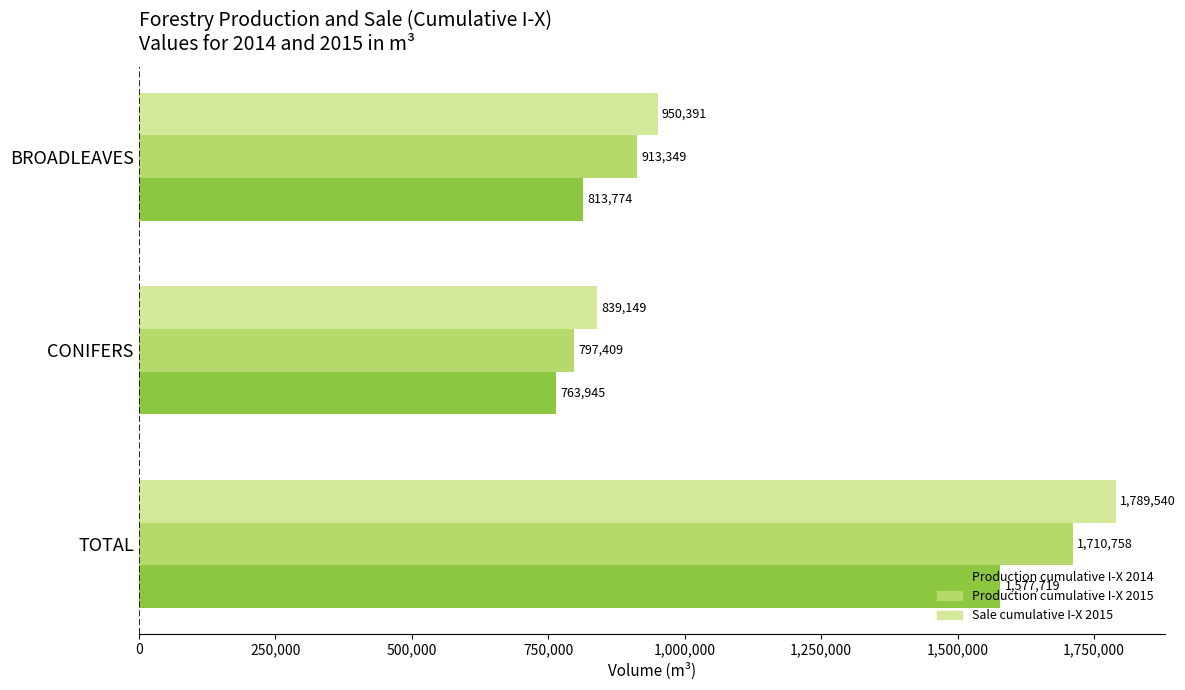

What is the sum of all Sale cumulative I-X 2015 values?

3579080